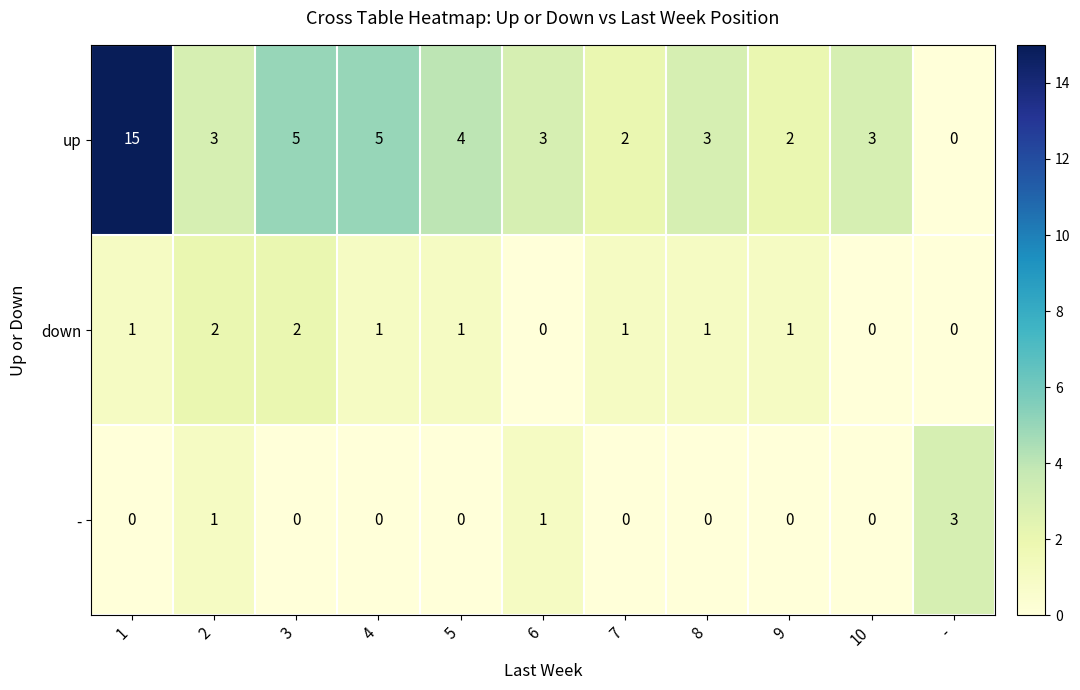

True or false: up has a value of 3 at 2.

True